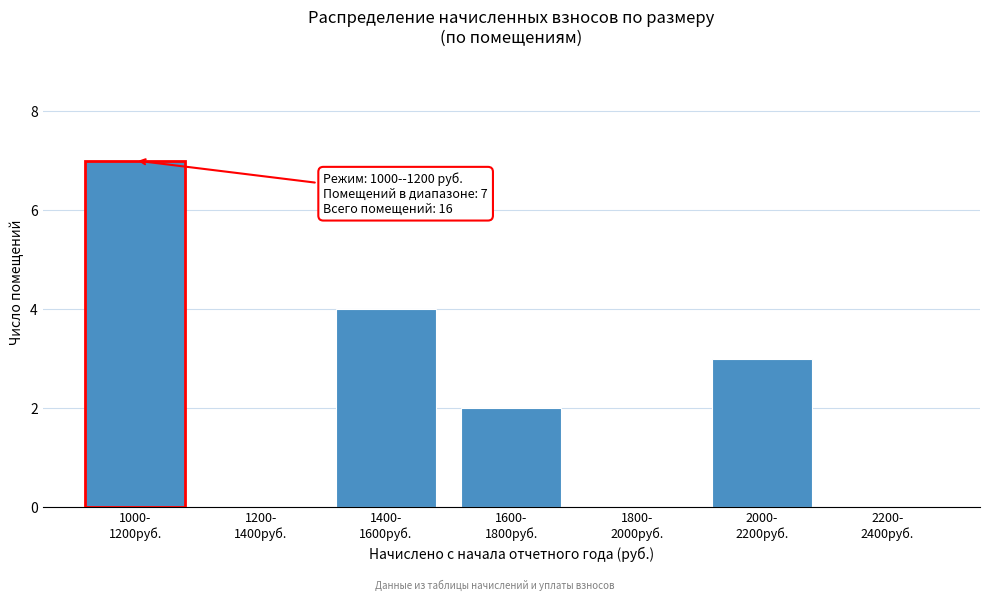

What is the sum of all values?

16